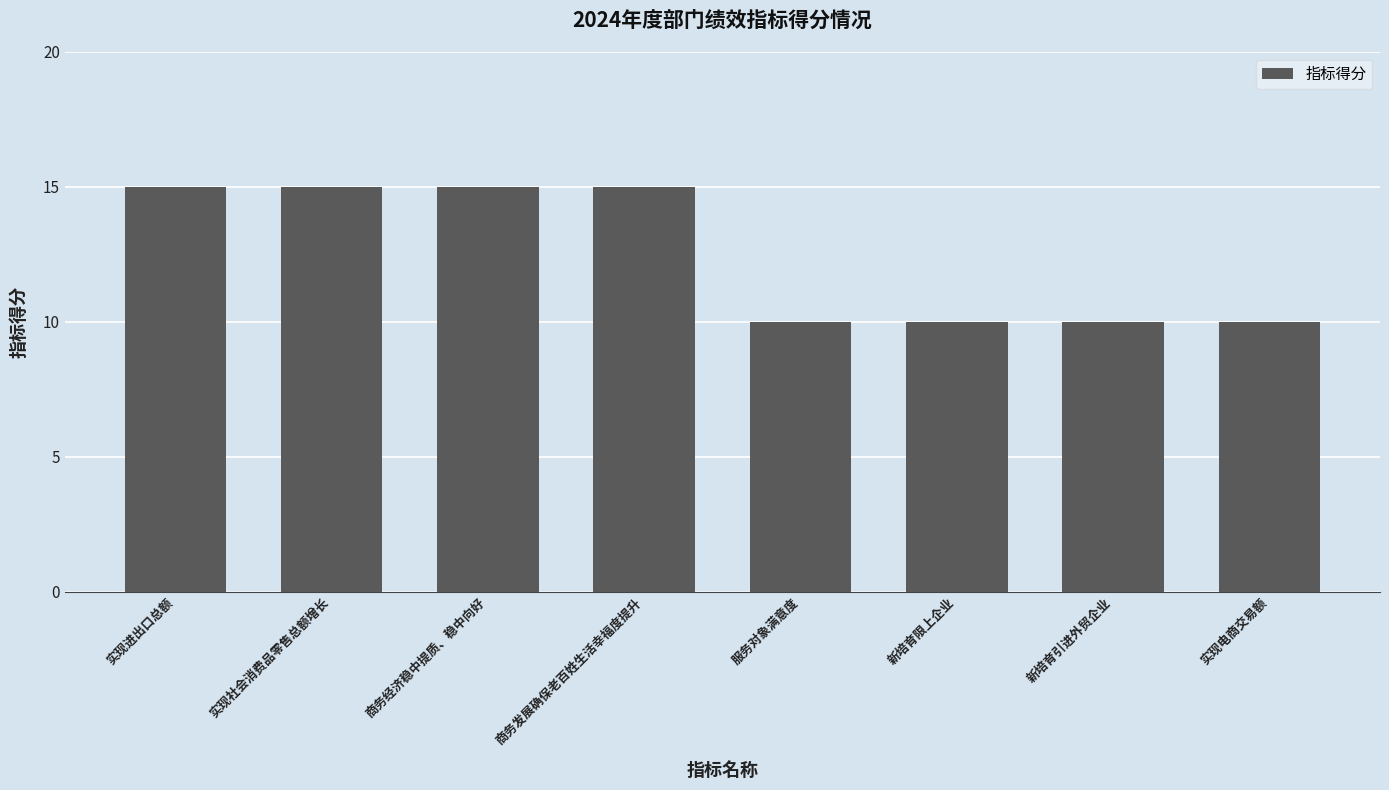

What is the label of the 4th bar from the right?

服务对象满意度